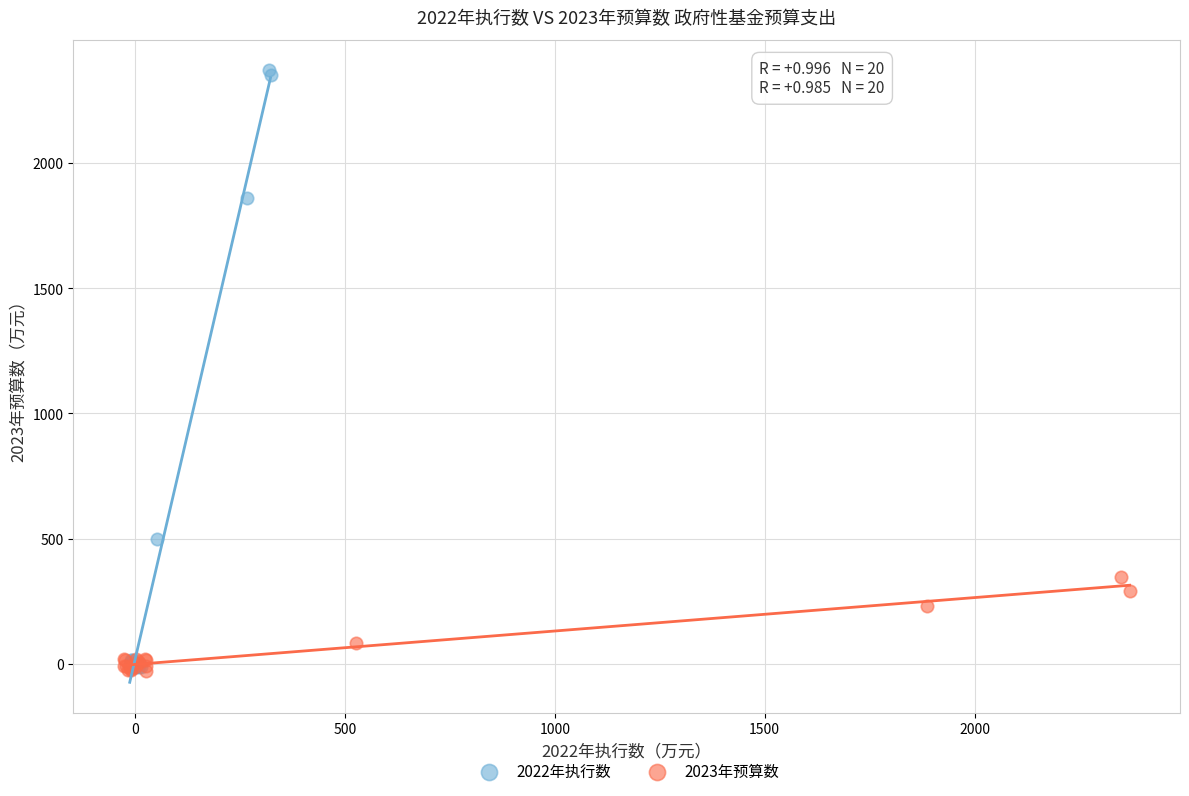

Which series has the widest spread of Y values?

2022年执行数